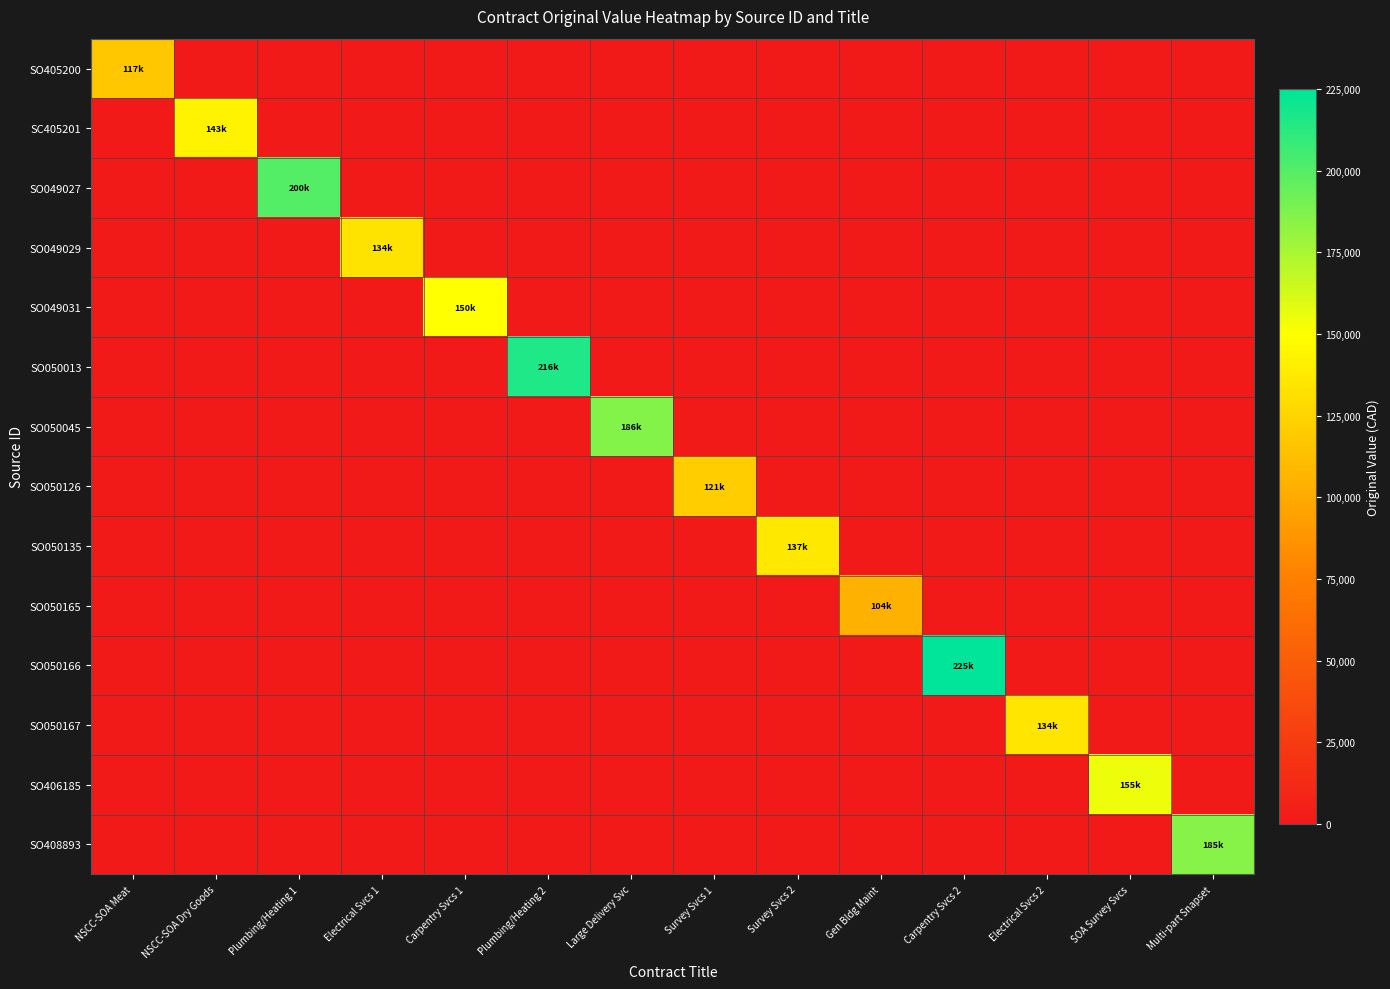

Between NSCC-SOA Dry Goods and Gen Bldg Maint, which is larger?

NSCC-SOA Dry Goods